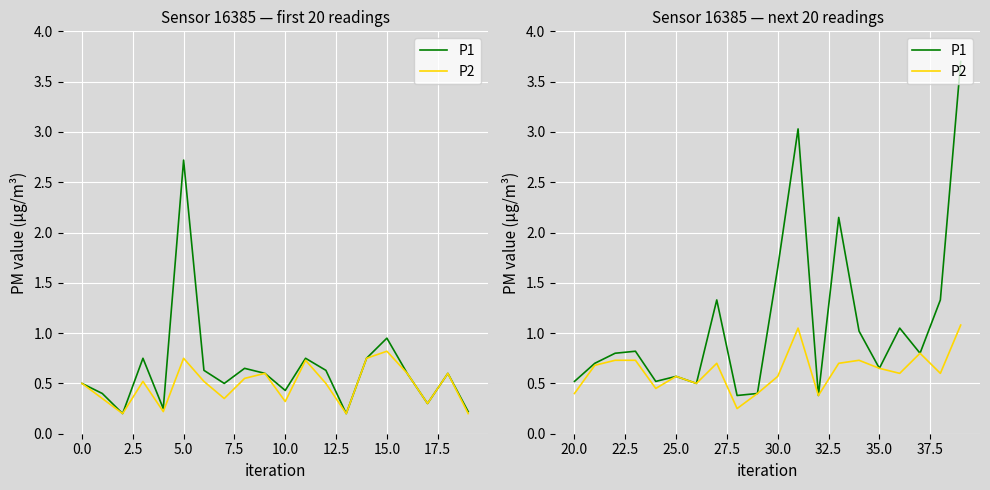

What is the difference between the second highest and minimum values in the P2 series?

0.8